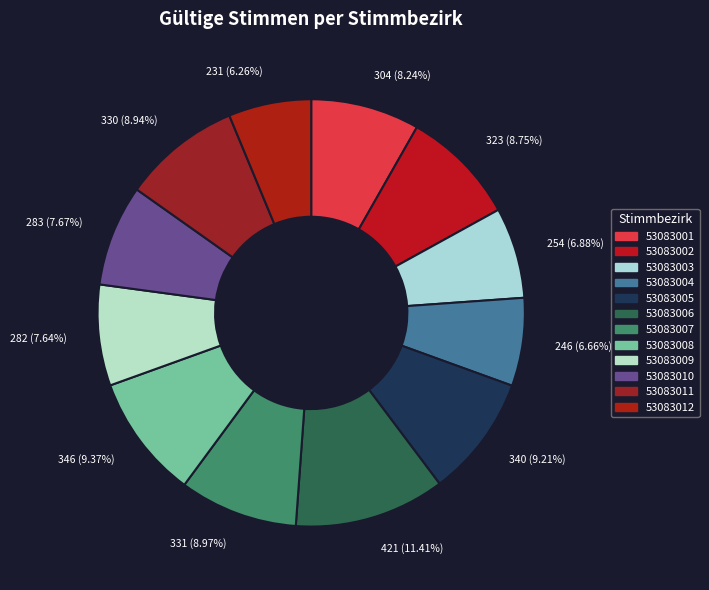

What is the ratio of the value at 53083001 to the value at 53083009?

1.1